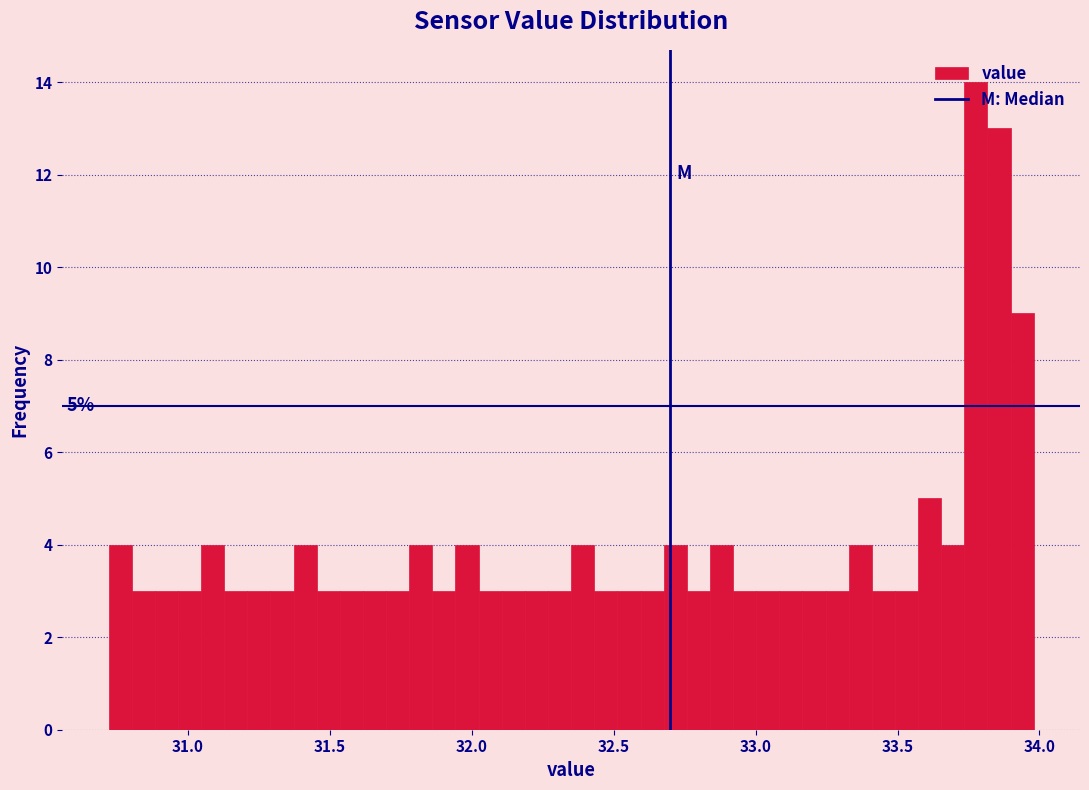

Read against the x-axis, roughly where is the centre of the tallest bar?

33.80